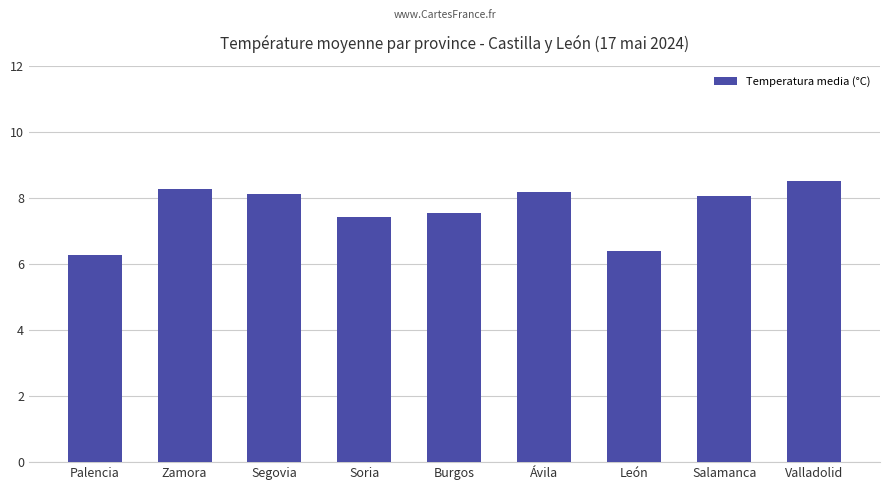

The chart shows a value of 8.1 at Segovia. True or false?

True